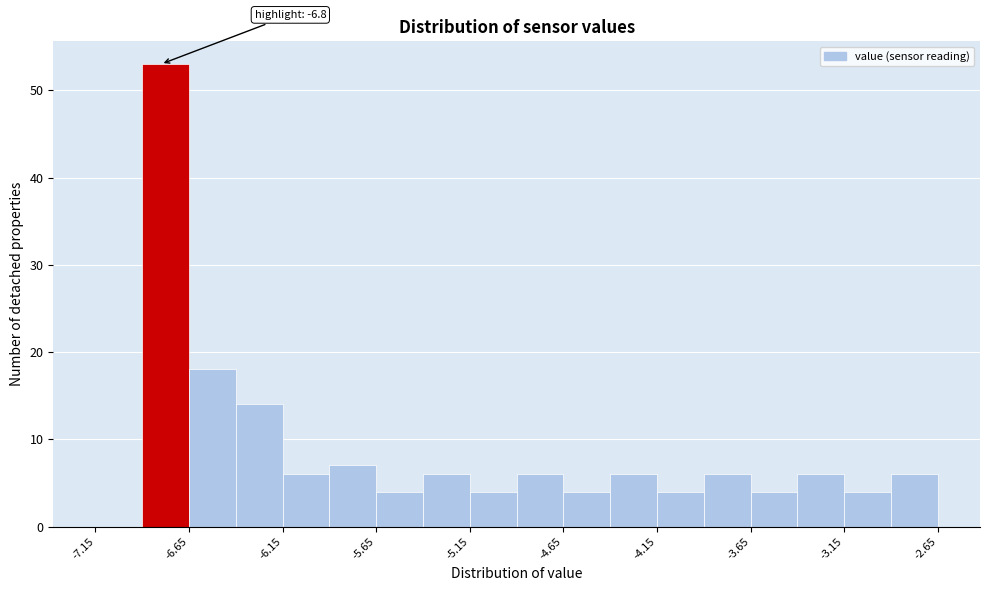

Which range on the x-axis has the tallest bar?

-6.90 to -6.65